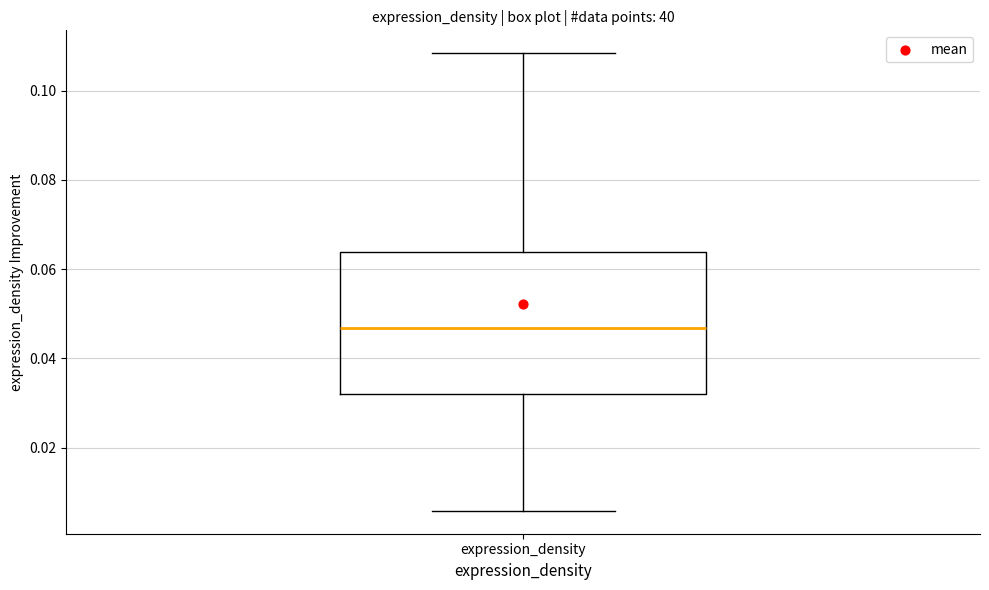

Where does the lower whisker of the box for expression_density end on the y-axis? The values are not printed on the chart, so give them approximately, as read against the axis.

0.006